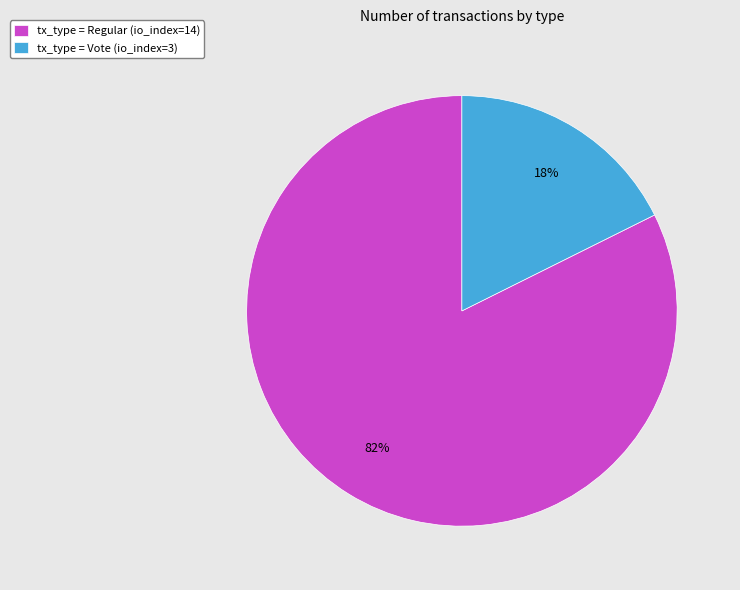

How many segments does this pie chart have?

2